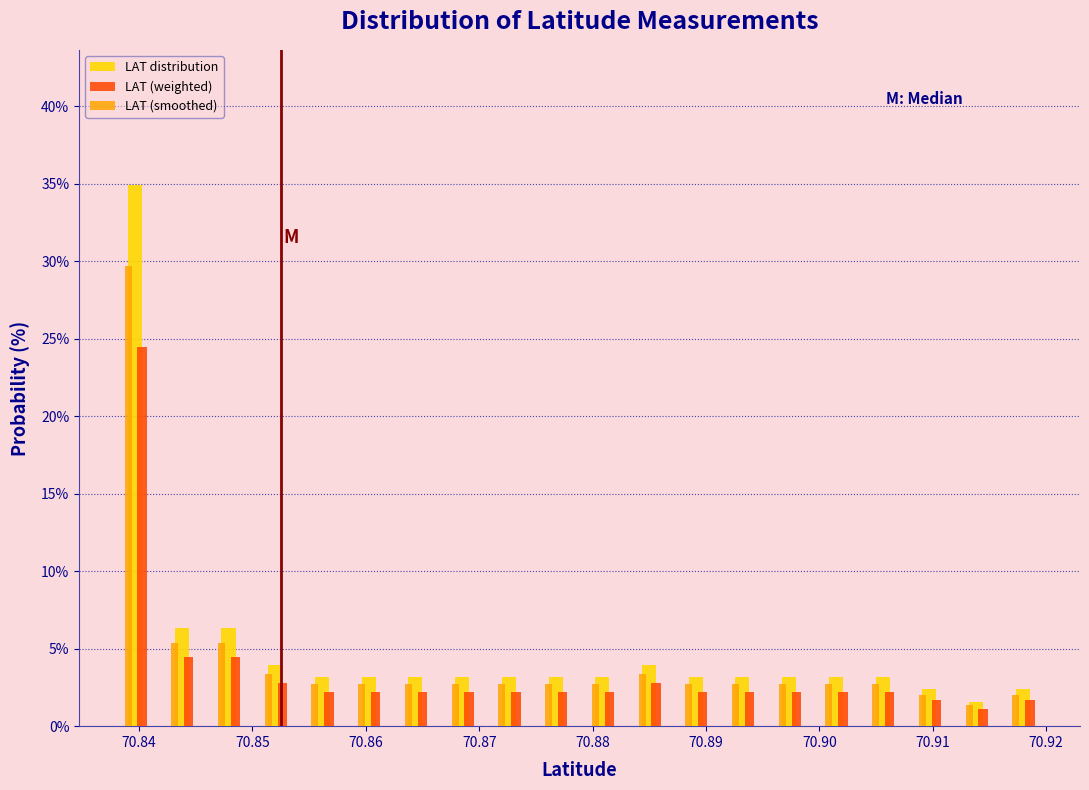

What is the height of the LAT distribution bar covering 70.854 to 70.858 on the x-axis? Neither the bar edges nor the heights are printed on the chart, so give them approximately, as read against the axes.

3.0